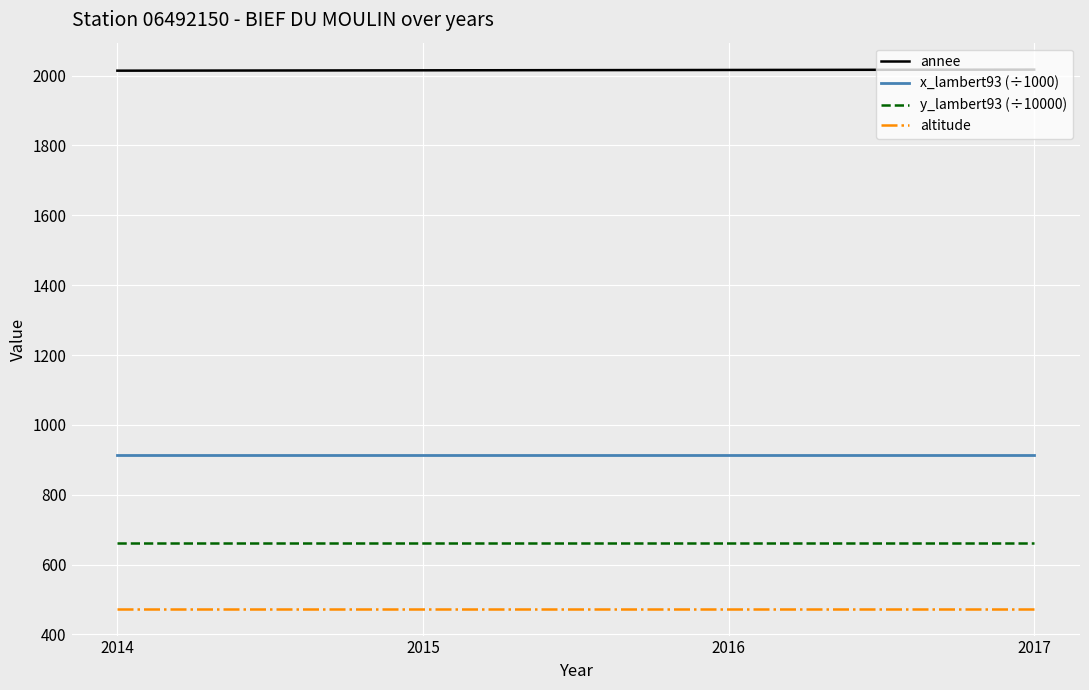

At 2016, list the series in order from smallest to largest.

altitude, y_lambert93 (÷10000), x_lambert93 (÷1000), annee